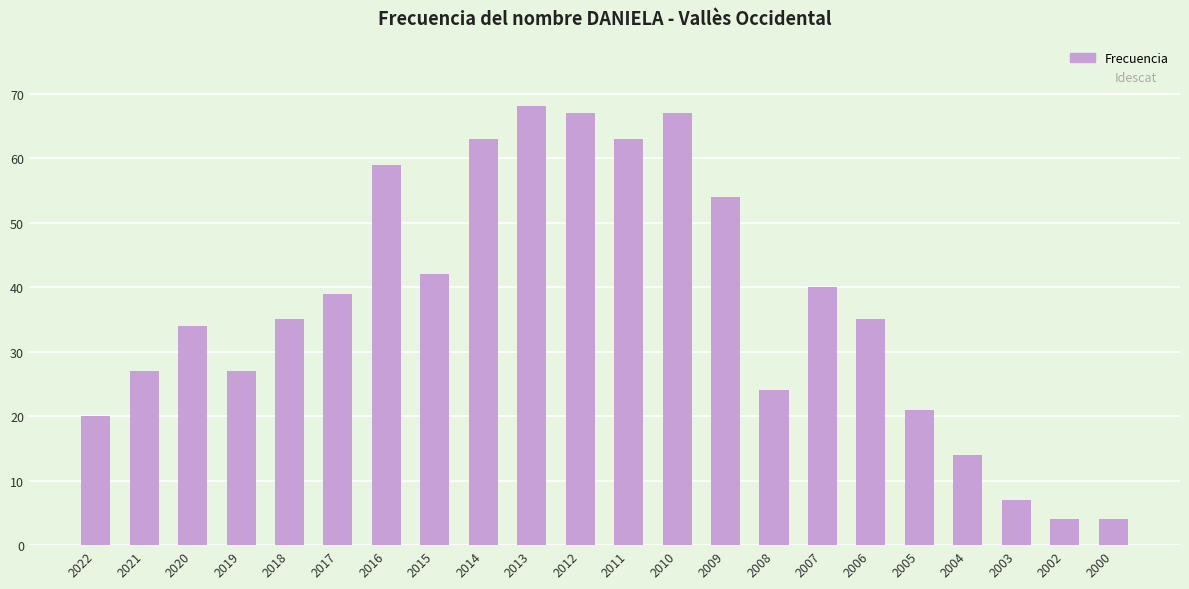

What is the value of the 7th bar from the left?

59